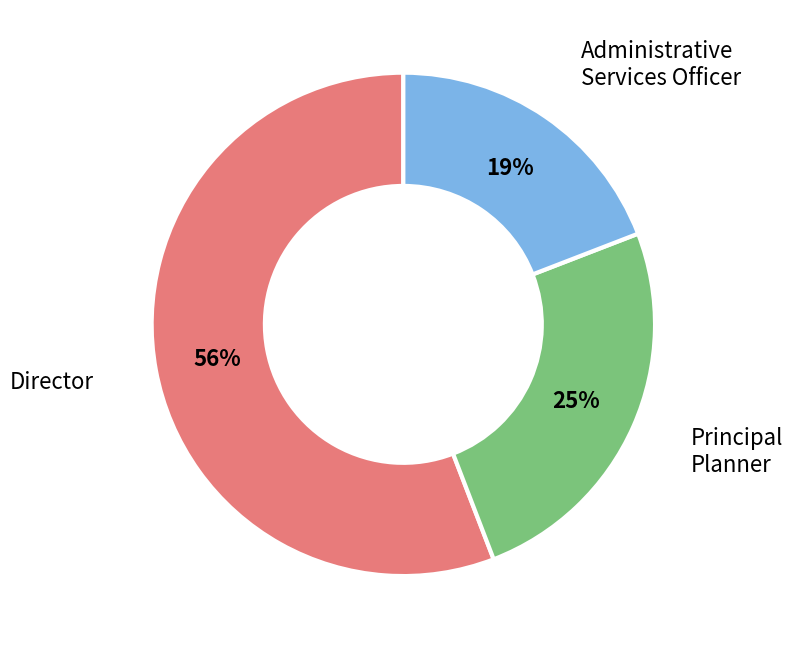

What is the majority slice?

Director